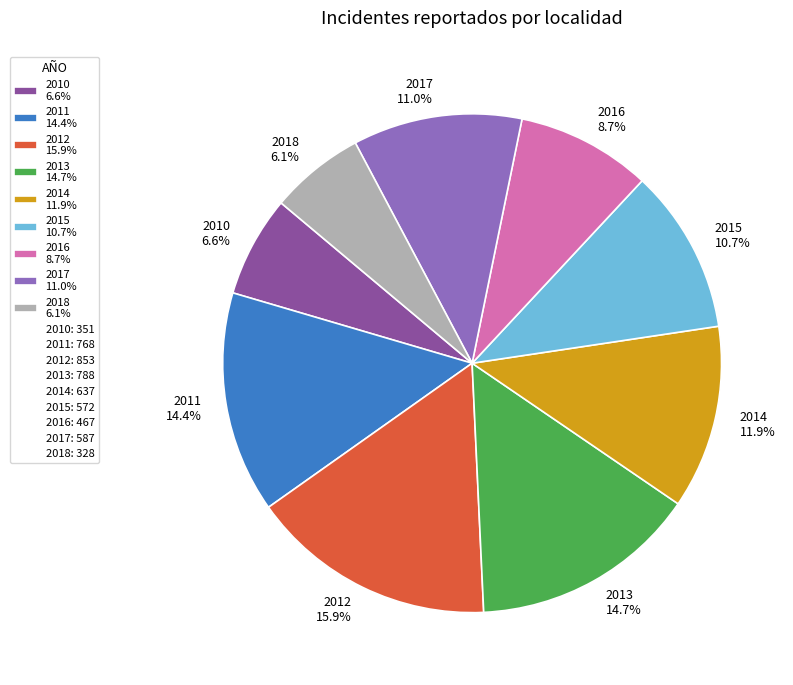

To the nearest percent, what percentage of the pie is 2012?

16%